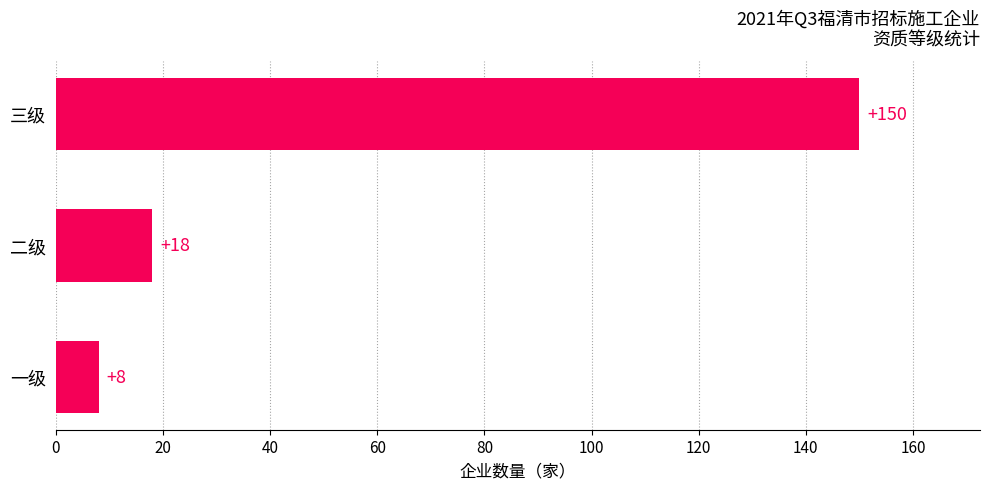

Reading top to bottom, list all the values displayed in this chart.

150	18	8